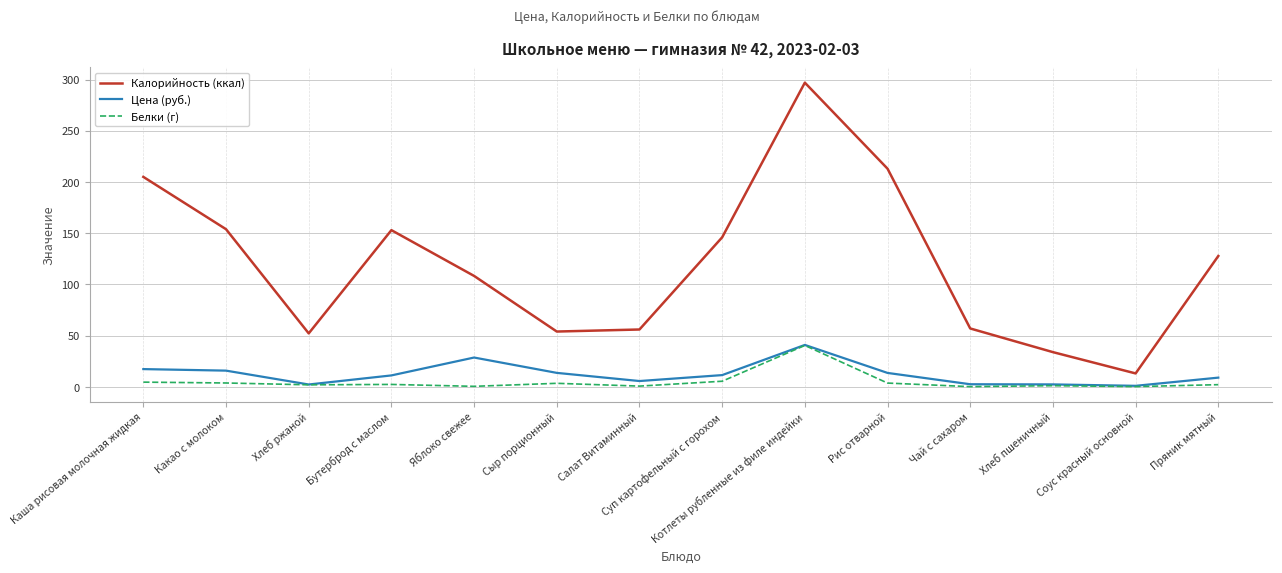

What is the sum of all Белки (г) values?

70.7